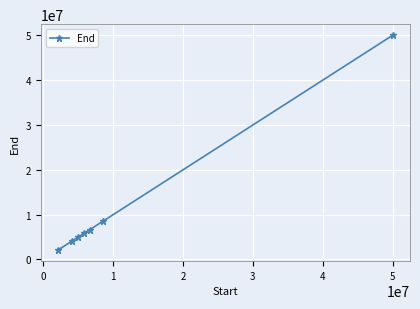

What is the smallest value displayed?

2032872